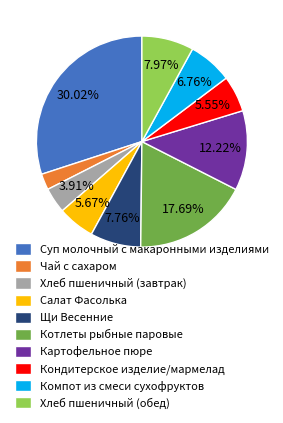

Is there a majority slice in this chart?

No